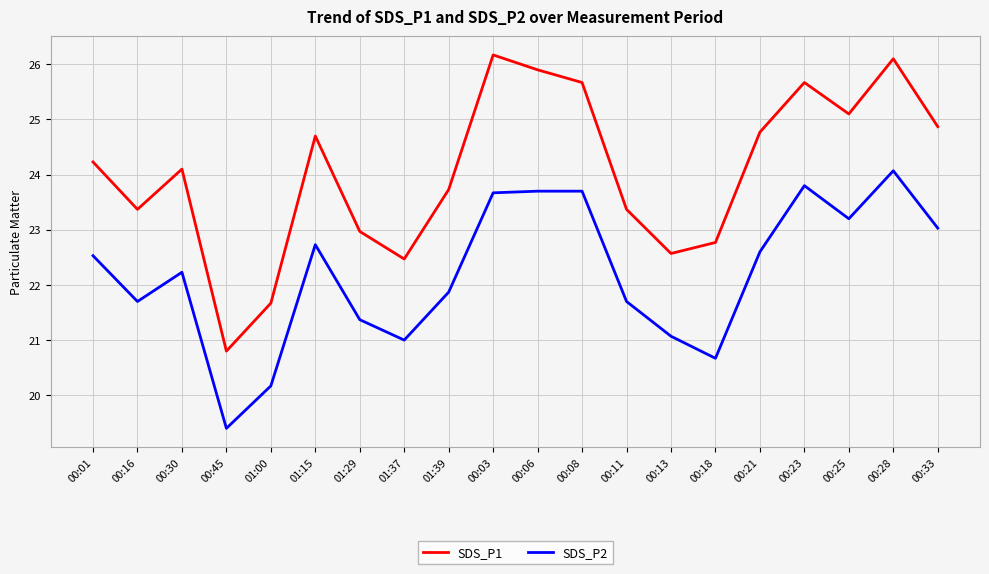

The value of SDS_P1 at 00:45 is 20.8. True or false?

True